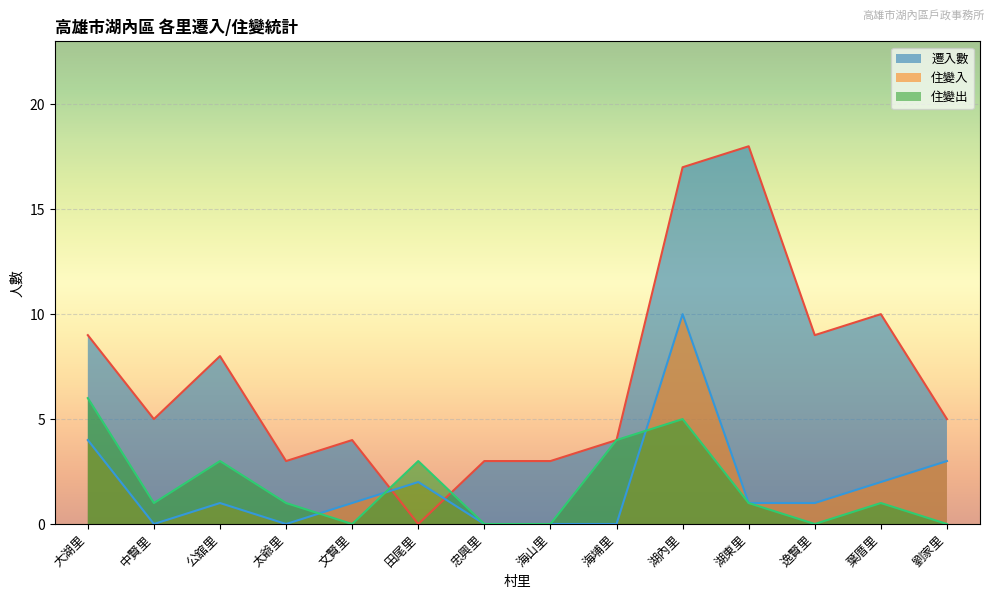

What is the label of the 9th point from the left?

海埔里